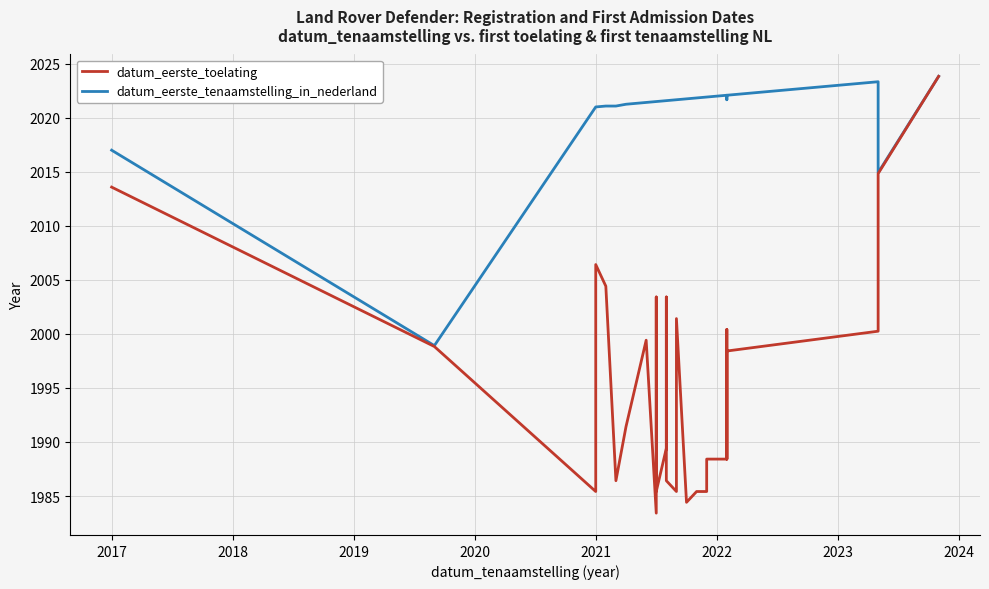

List the series in order of their overall mean, highest first.

datum_eerste_tenaamstelling_in_nederland, datum_eerste_toelating